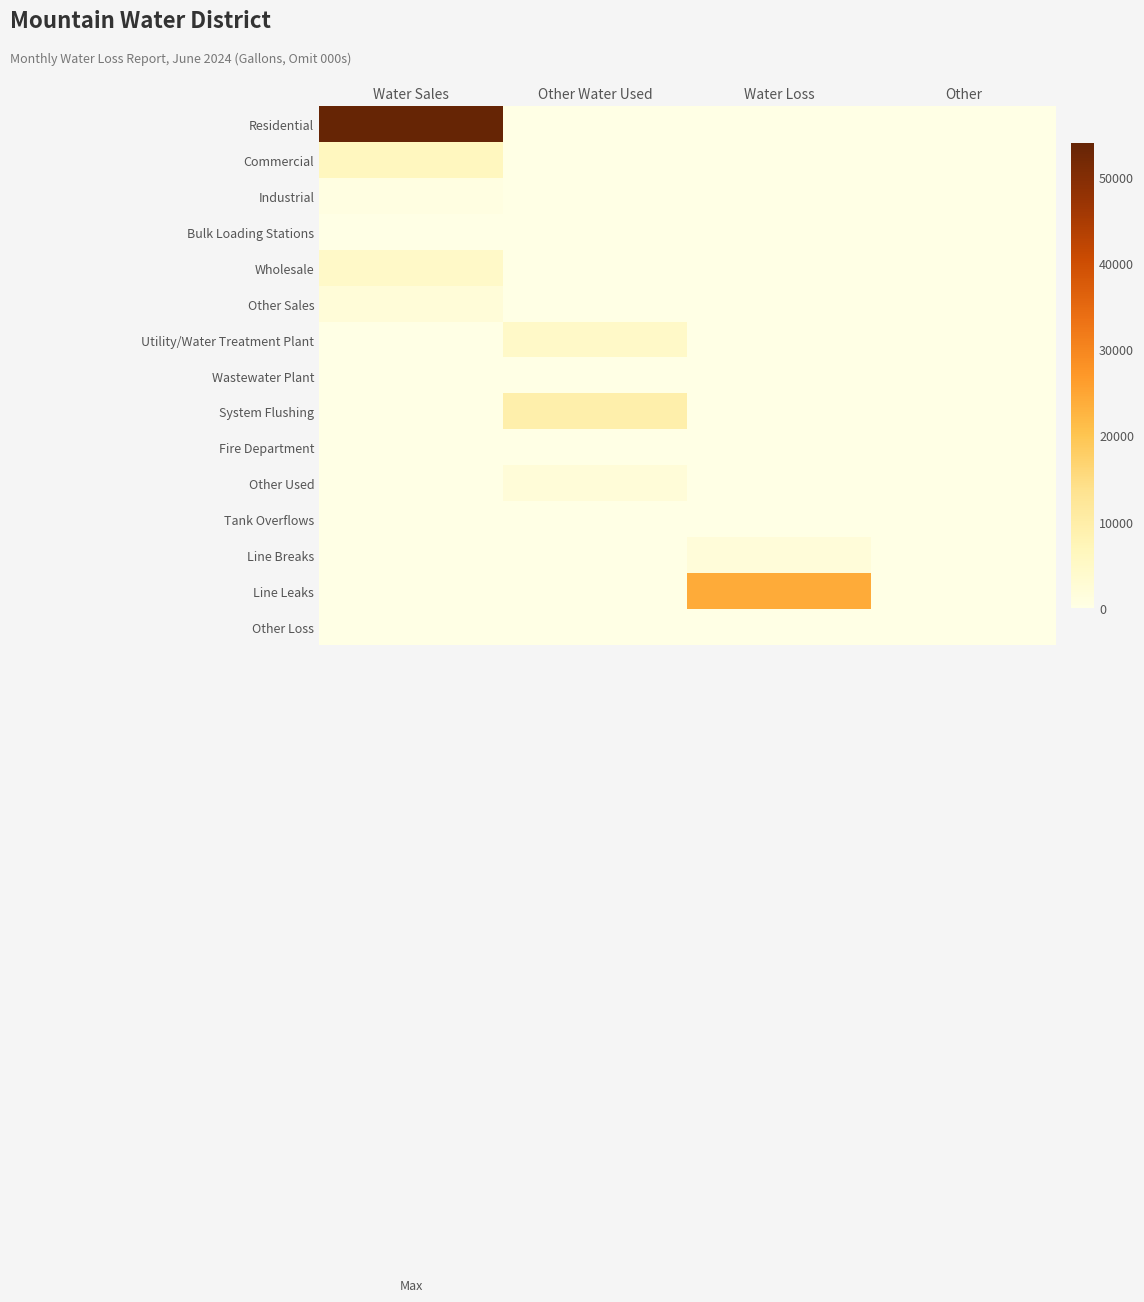

Between Water Sales and Other Water Used, which is larger?

Water Sales